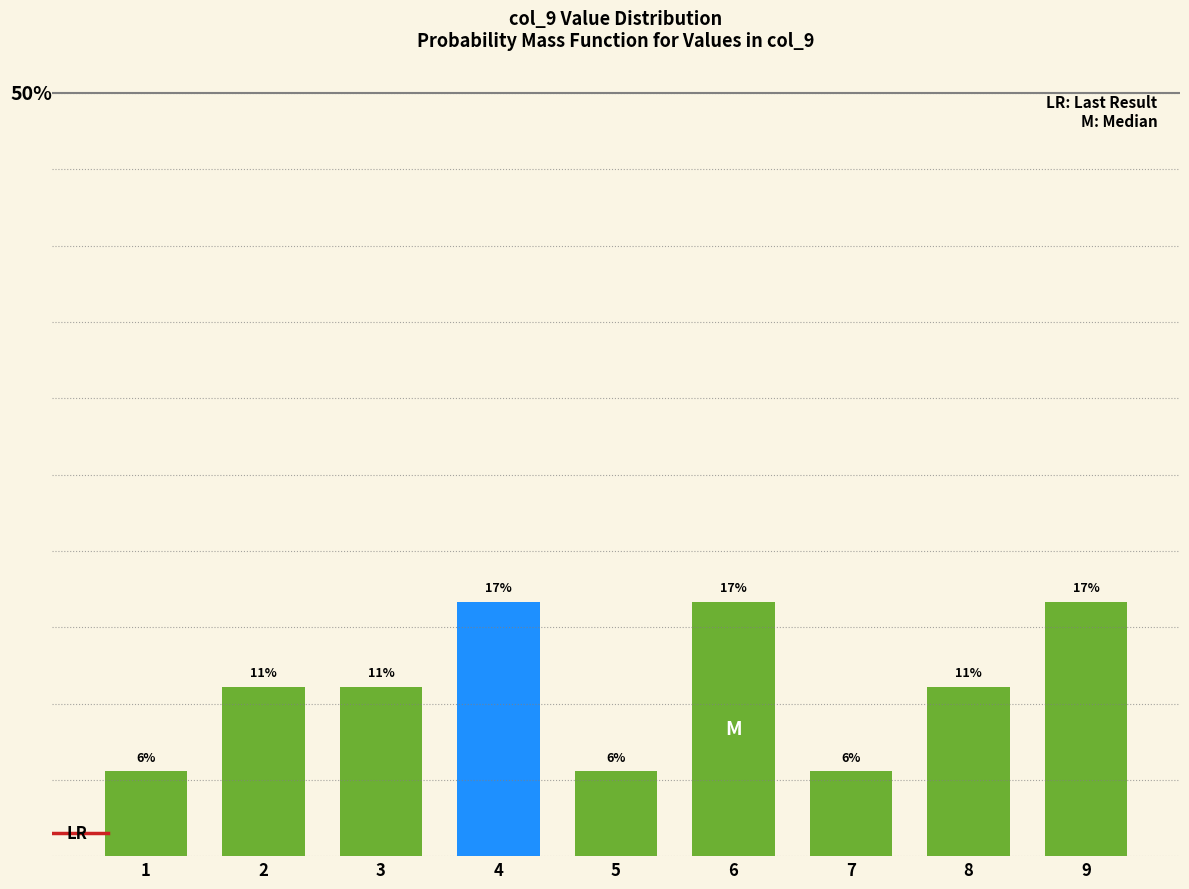

Are the bars horizontal?

No